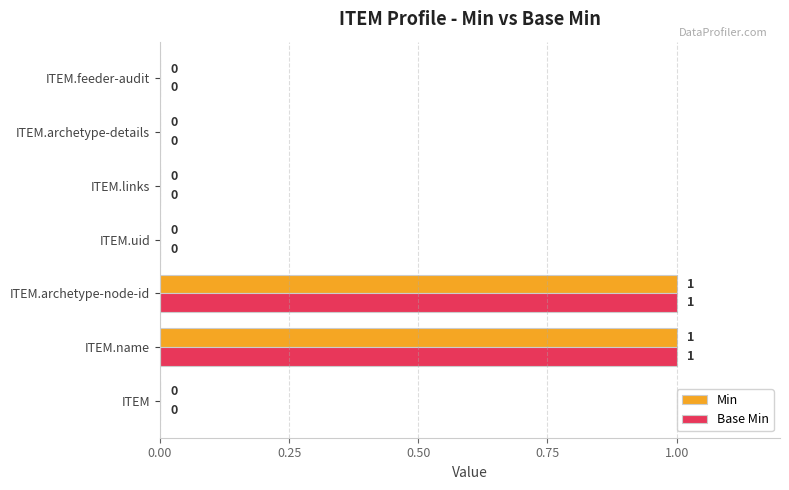

True or false: Min has a value of 0 at ITEM.archetype-details.

True